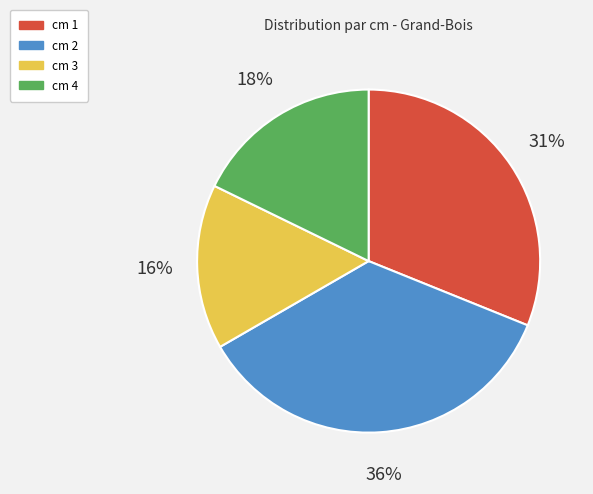

To the nearest percent, what portion does cm 4 represent?

18%